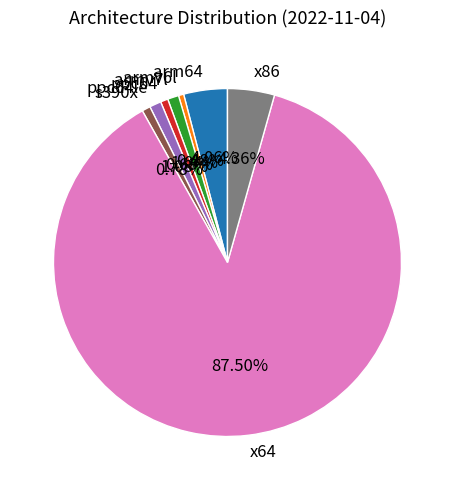

How many slices are in this pie chart?

8